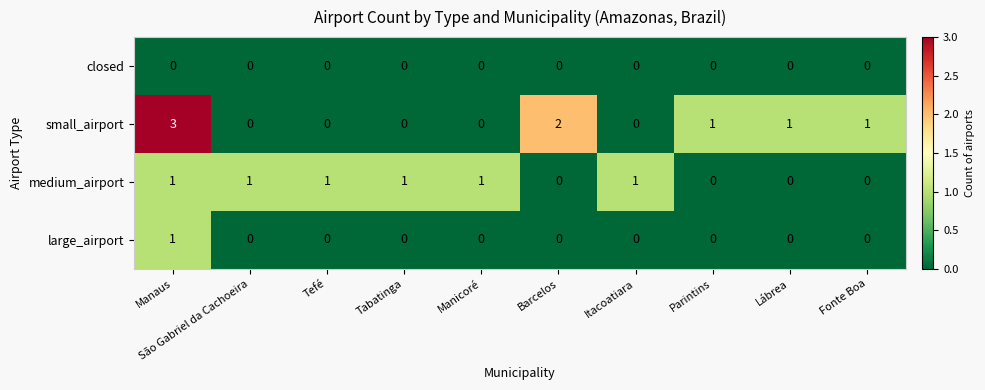

Which series has the largest range (max minus min)?

small_airport